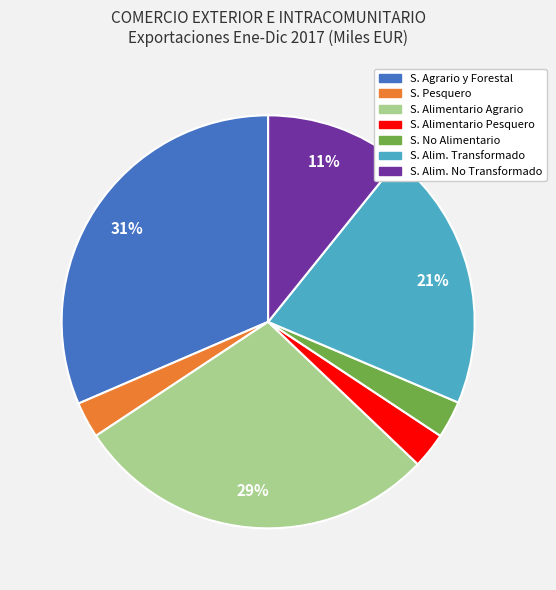

Is there any slice that represents more than half of the pie?

No